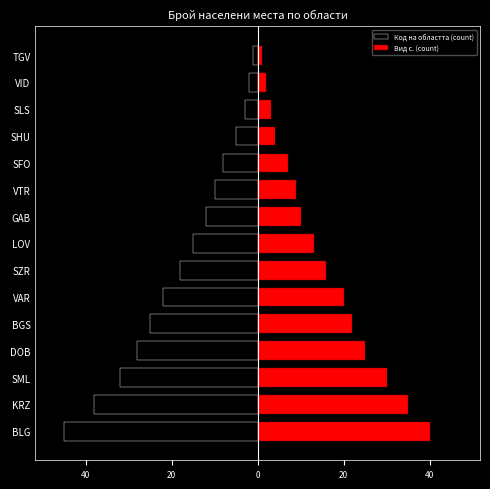

Which series has the widest spread of values?

Код на областта (count)